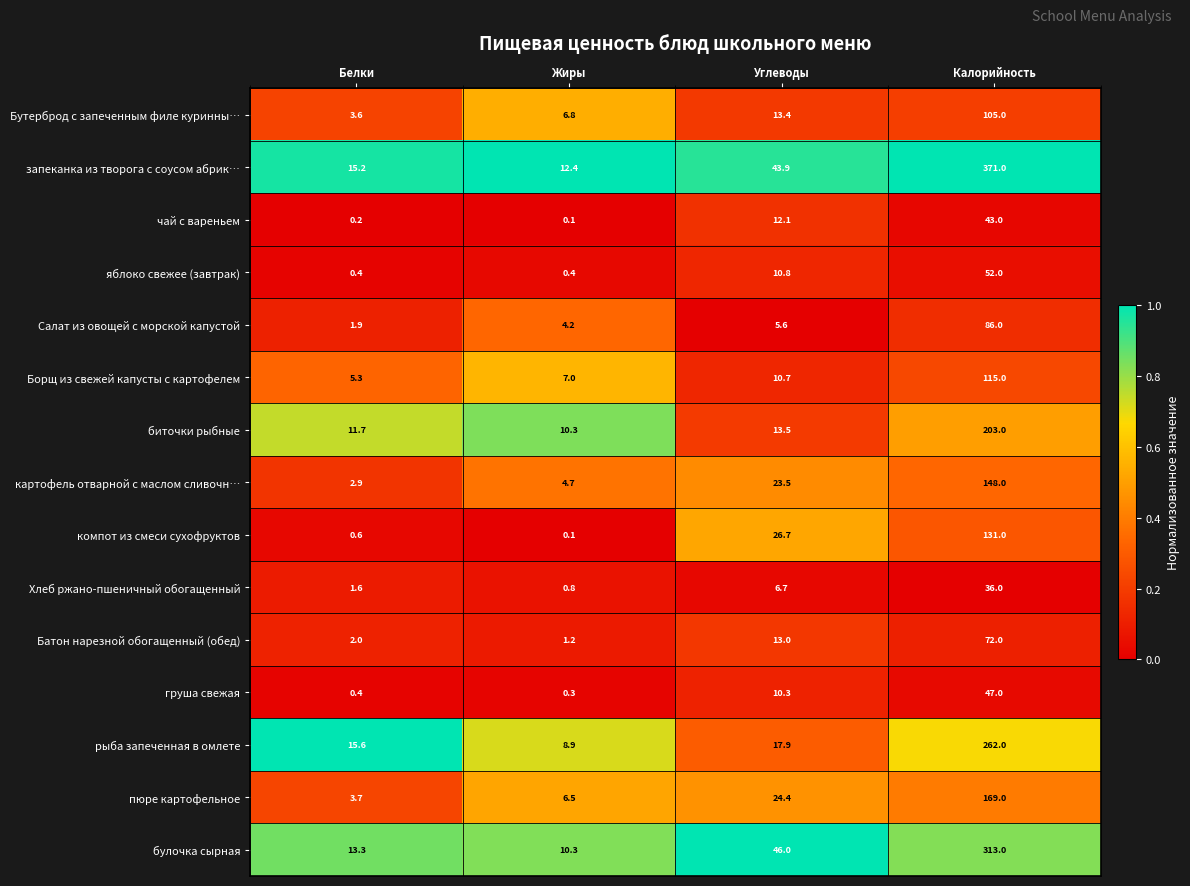

What is the sum of the Батон нарезной обогащенный (обед) values at Жиры and Углеводы?

14.2